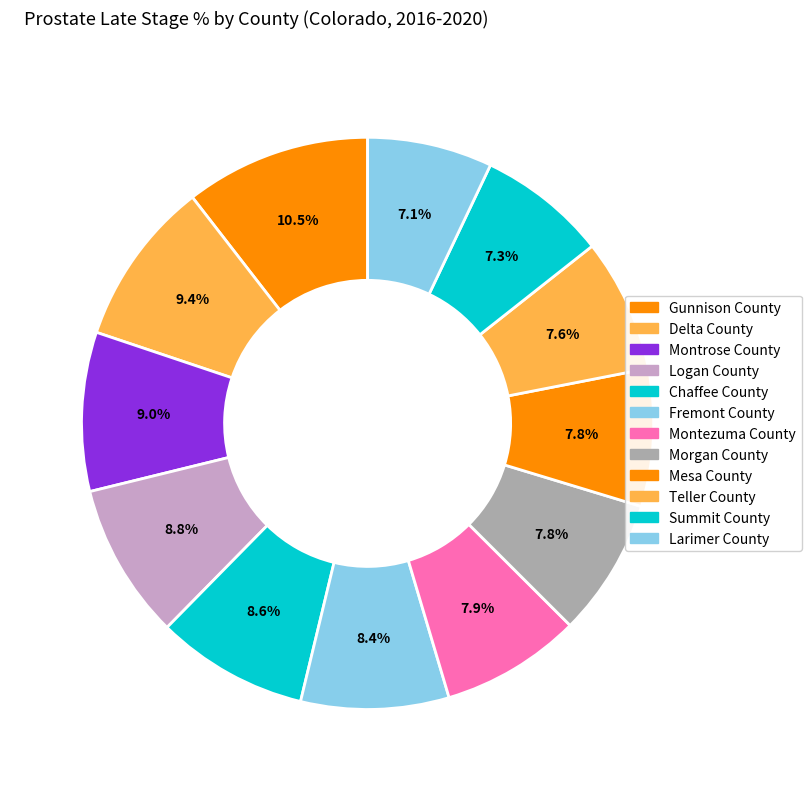

Is the sum of Summit County and Delta County greater than half?

No